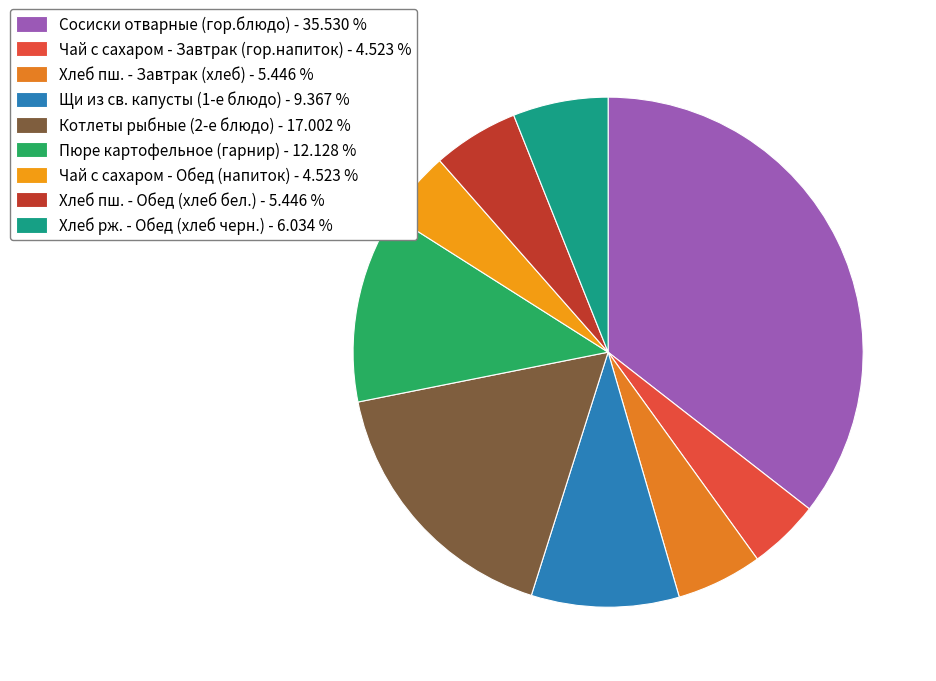

Is Хлеб пш. - Завтрак (хлеб) the majority of the pie?

No